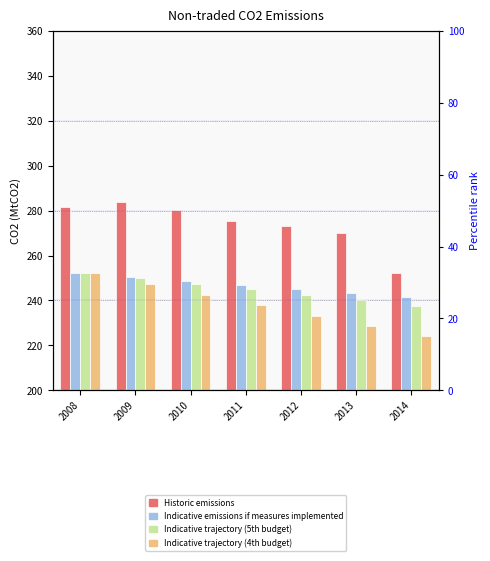

Where is Indicative trajectory (5th budget) nearest to the value 244?

2011